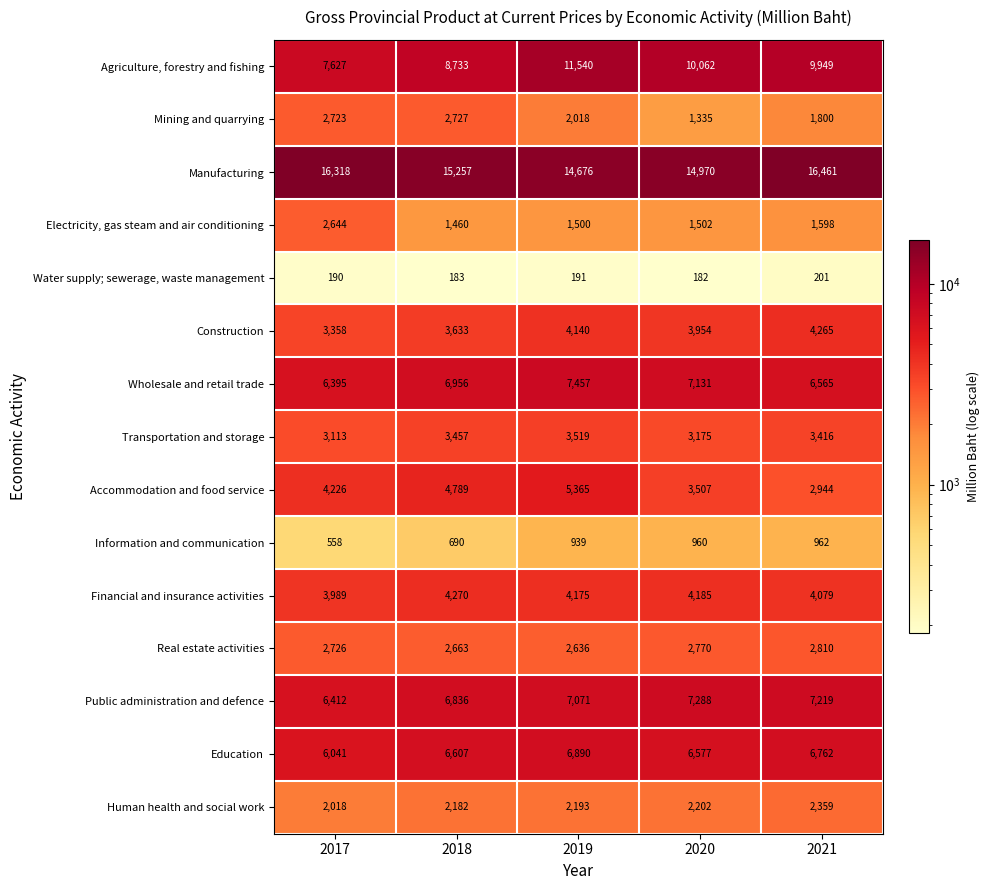

What is the average value of the Wholesale and retail trade series?

6901